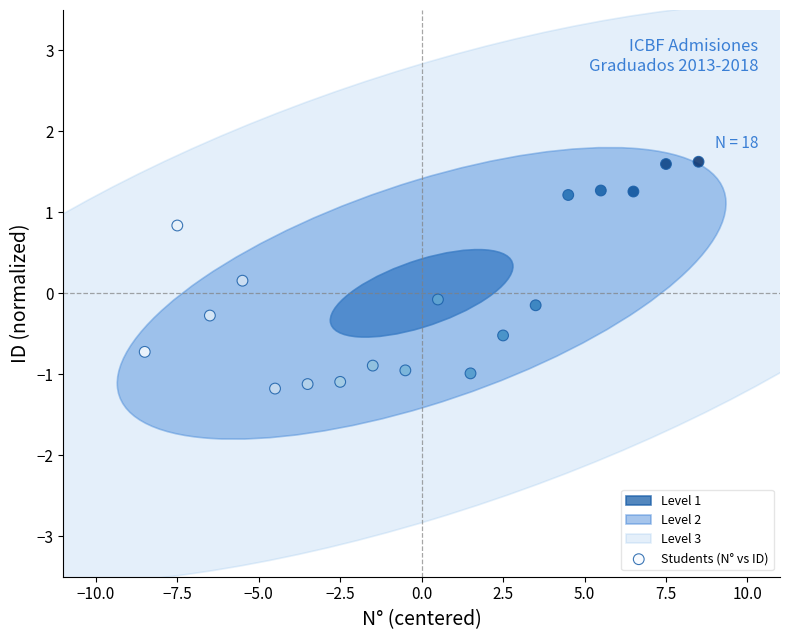

What is the range of X values (max minus min)?

17.0